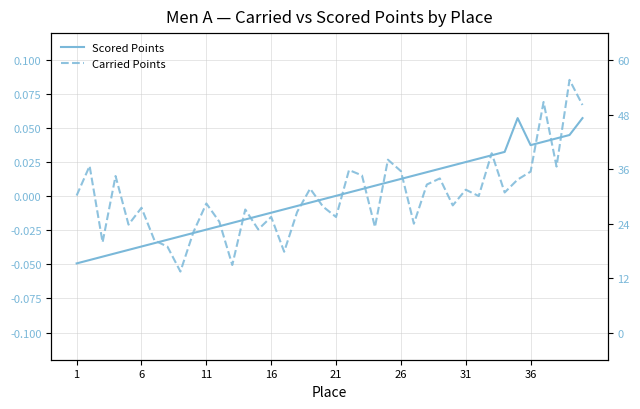

Reading right to left, what are all the values shown in this chart?

Scored Points: 0.1	0.0	0.0	0.0	0.0	0.1	0.0	0.0	0.0	0.0	0.0	0.0	0.0	0.0	0.0	0.0	0.0	0.0	0.0	0.0	-0.0	-0.0	-0.0	-0.0	-0.0	-0.0	-0.0	-0.0	-0.0	-0.0	-0.0	-0.0	-0.0	-0.0	-0.0	-0.0	-0.0	-0.0	-0.0	-0.0
Carried Points: 0.1	0.1	0.0	0.1	0.0	0.0	0.0	0.0	0.0	0.0	-0.0	0.0	0.0	-0.0	0.0	0.0	-0.0	0.0	0.0	-0.0	-0.0	0.0	-0.0	-0.0	-0.0	-0.0	-0.0	-0.1	-0.0	-0.0	-0.0	-0.1	-0.0	-0.0	-0.0	-0.0	0.0	-0.0	0.0	0.0